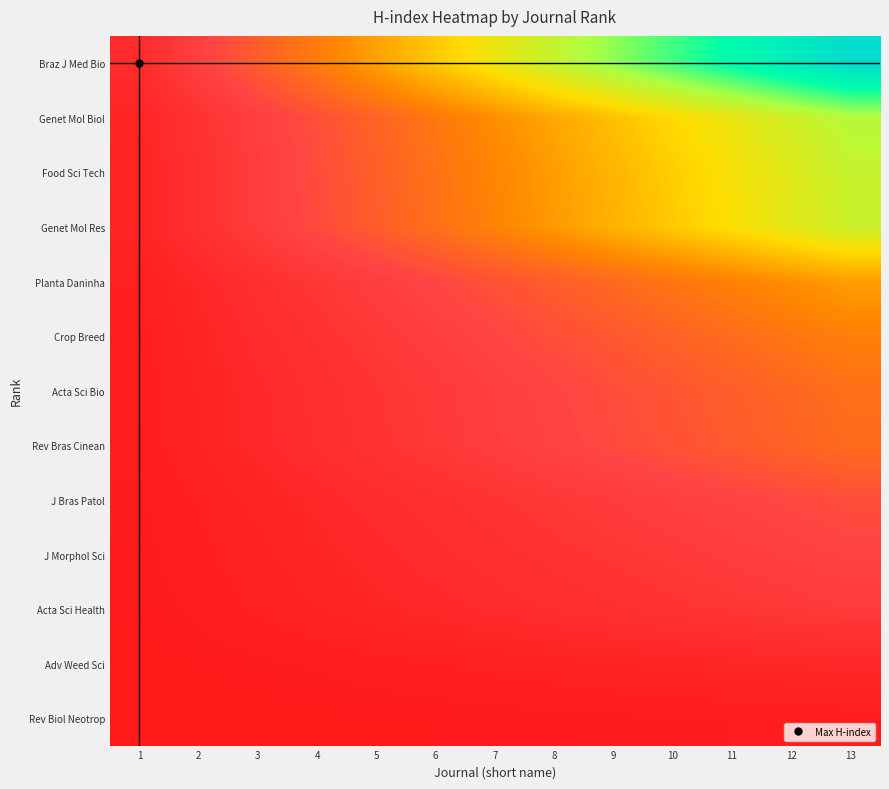

At which category is the sum across all series the highest?

13